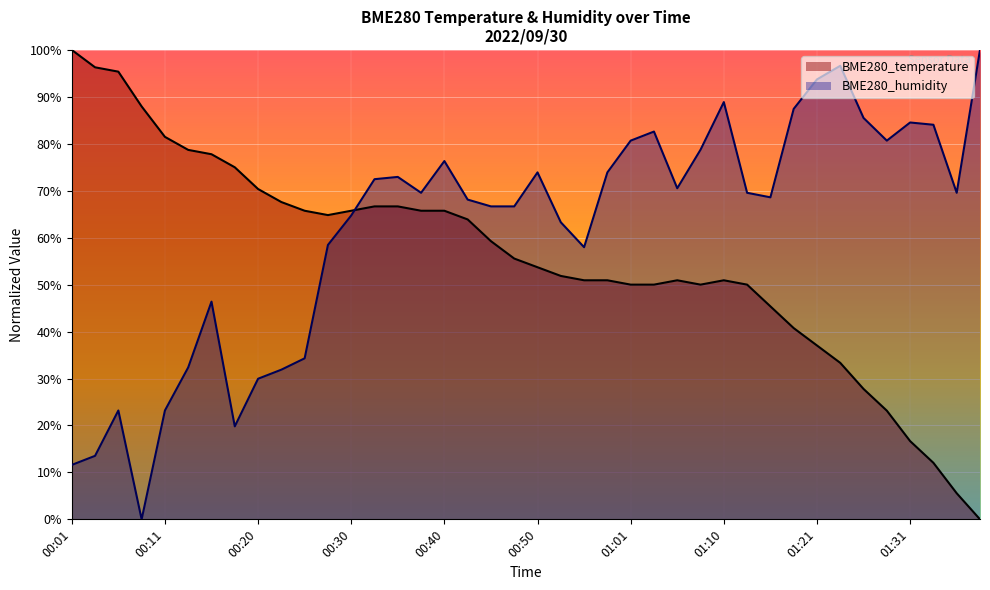

How many lines are shown in the chart?

2